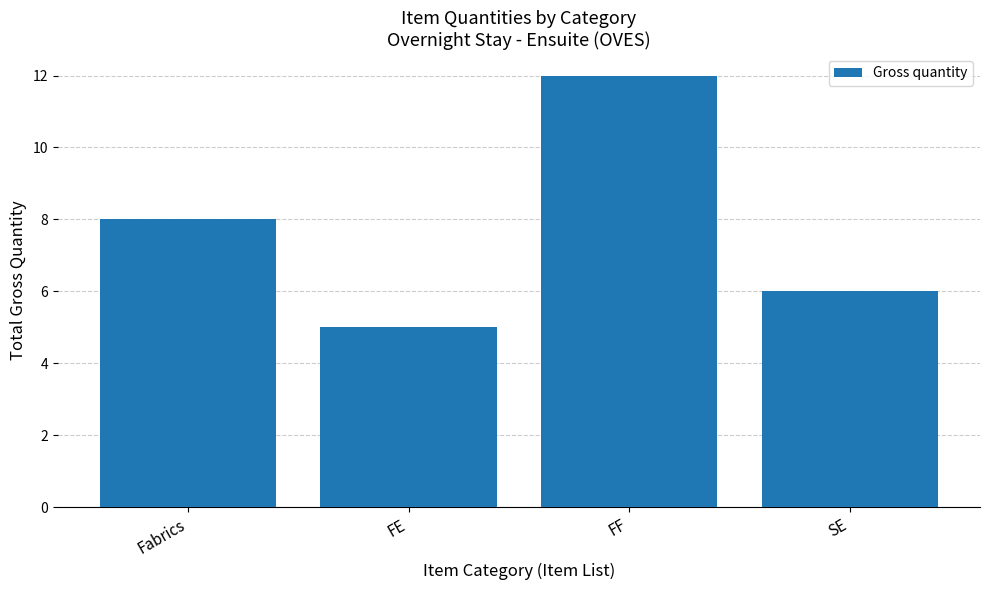

Which has a higher value, FF or SE?

FF